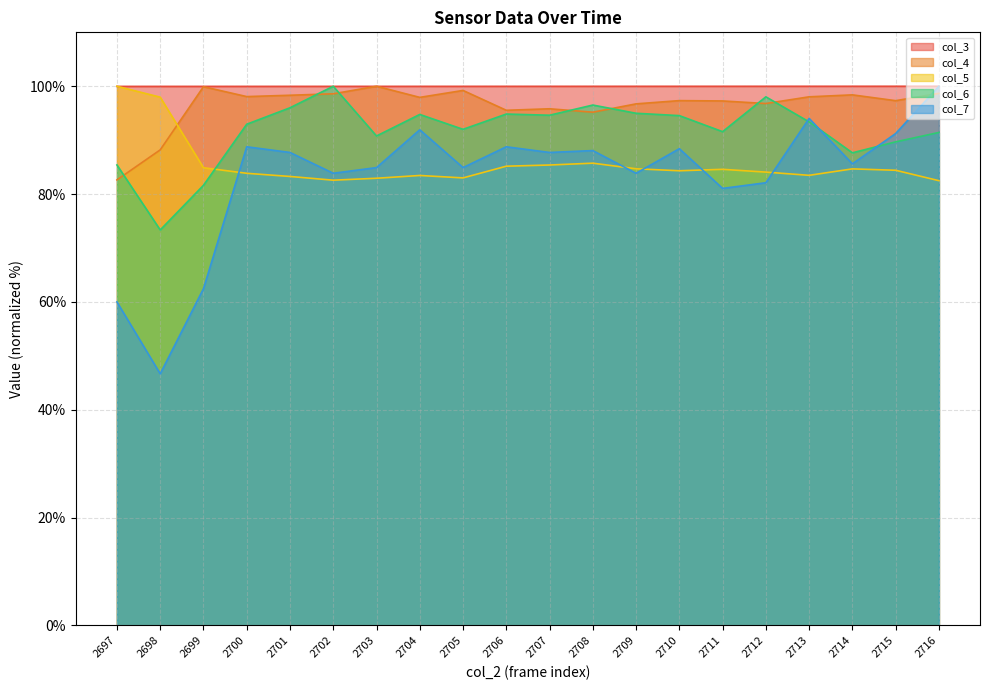

At which category is the sum across all series the highest?

2716